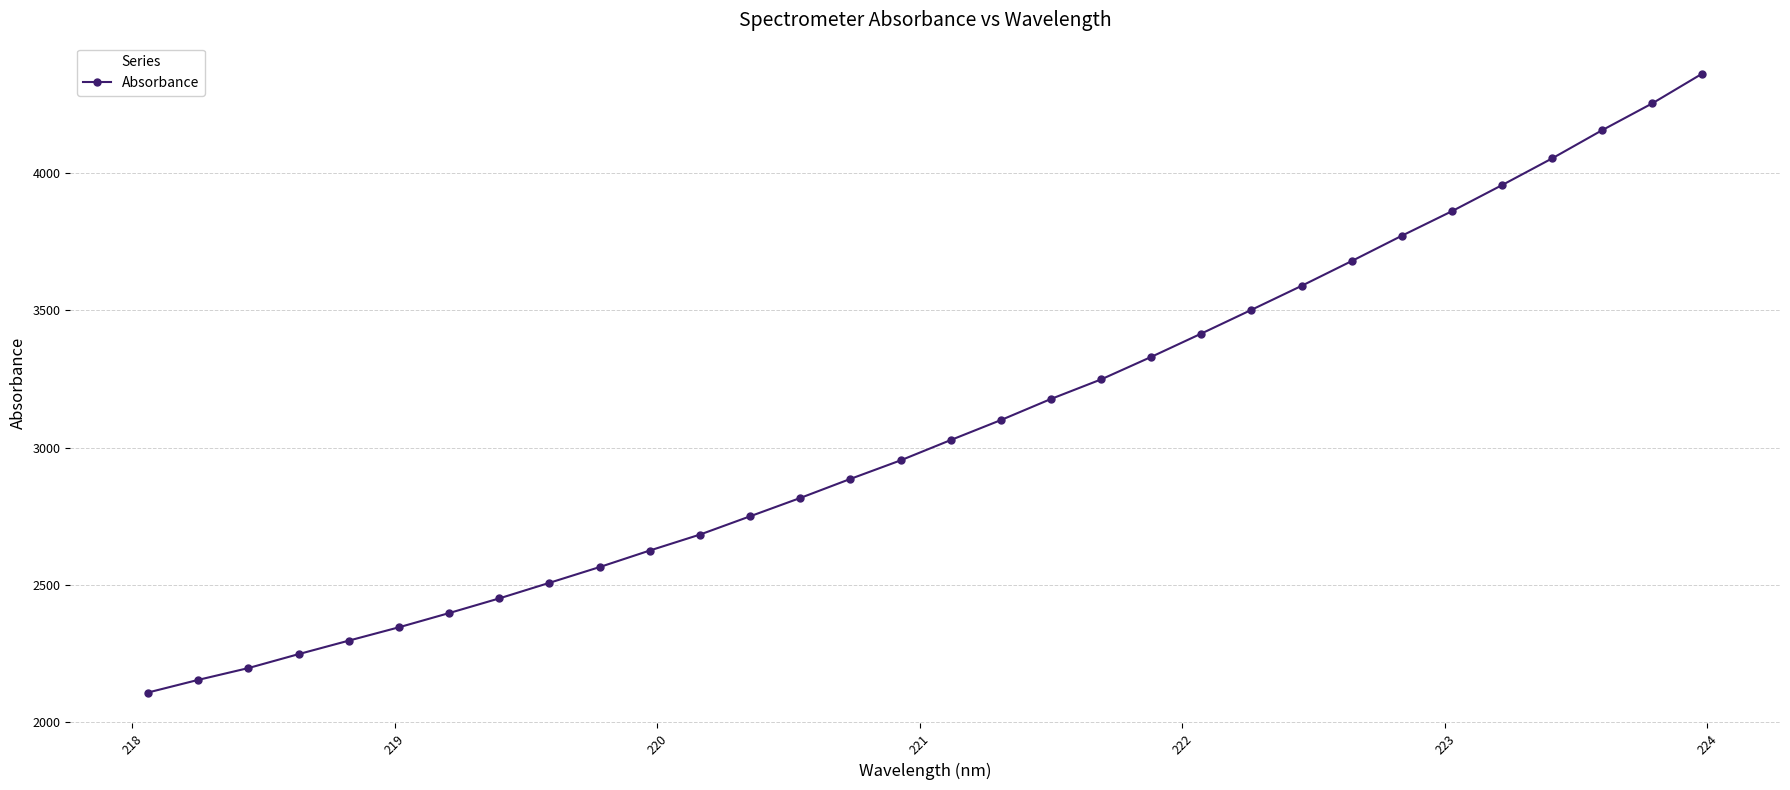

True or false: the data has more than 2 interior local peaks.

False